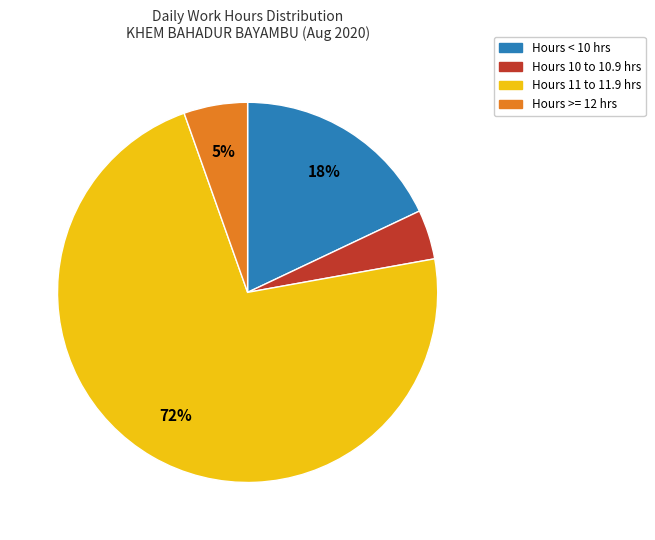

To the nearest percent, what is the average slice percentage?

25%